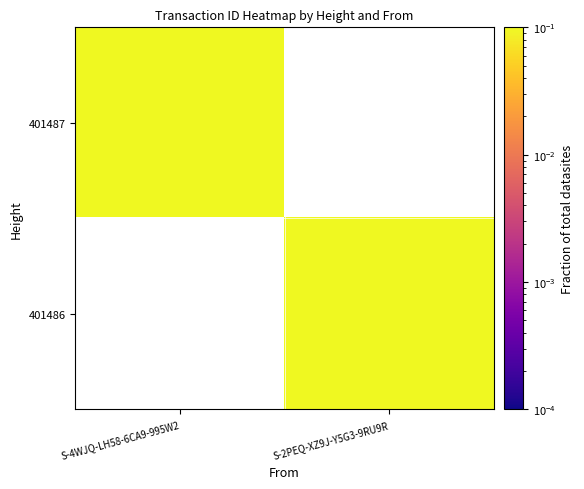

Is the value of 401487 at S-2PEQ-XZ9J-Y5G3-9RU9R greater than the value of 401486 at S-4WJQ-LH58-6CA9-995W2?

No